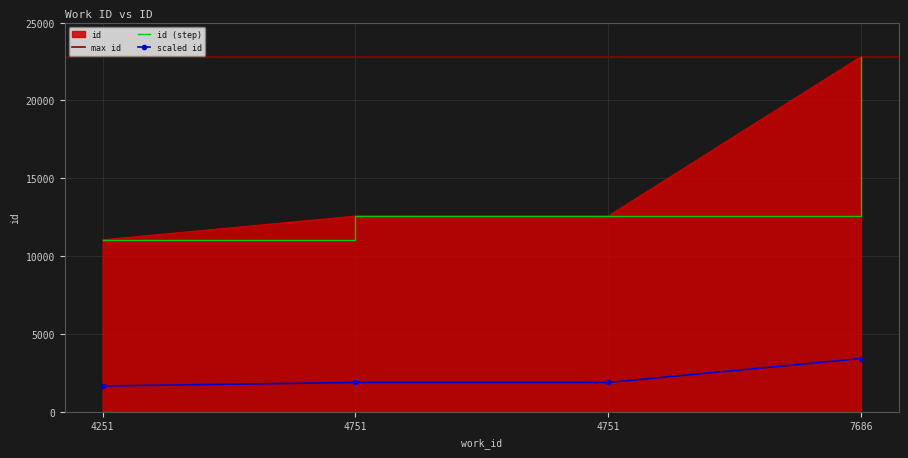

Approximately how many times larger is the value at 4751 compared to 4751?

1.0